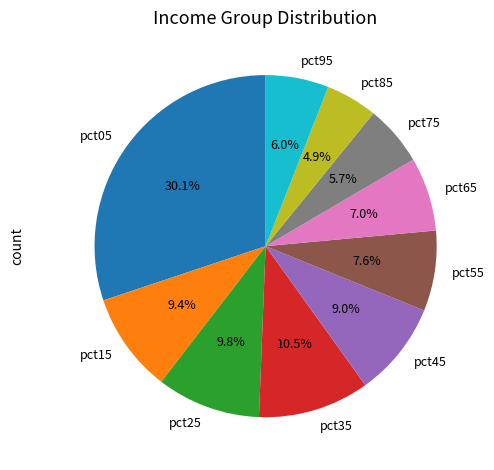

To the nearest percent, what portion does pct85 represent?

5%